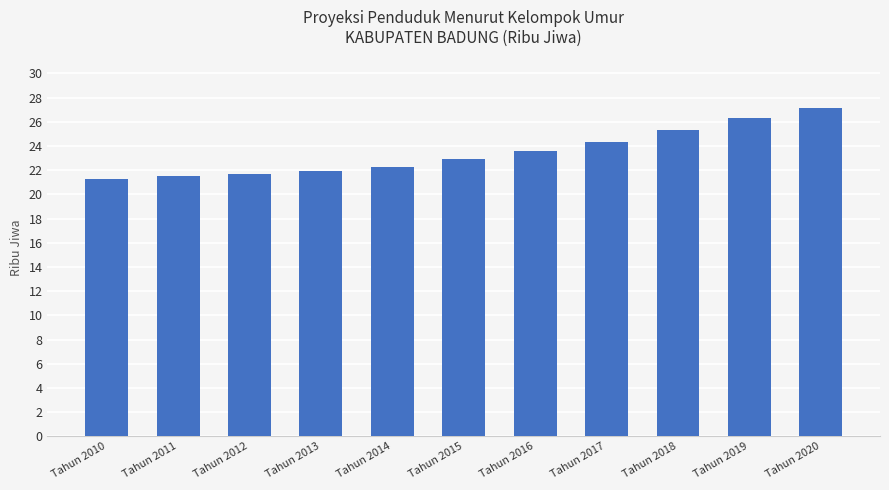

Approximately how many times larger is the value at Tahun 2018 compared to Tahun 2016?

1.1